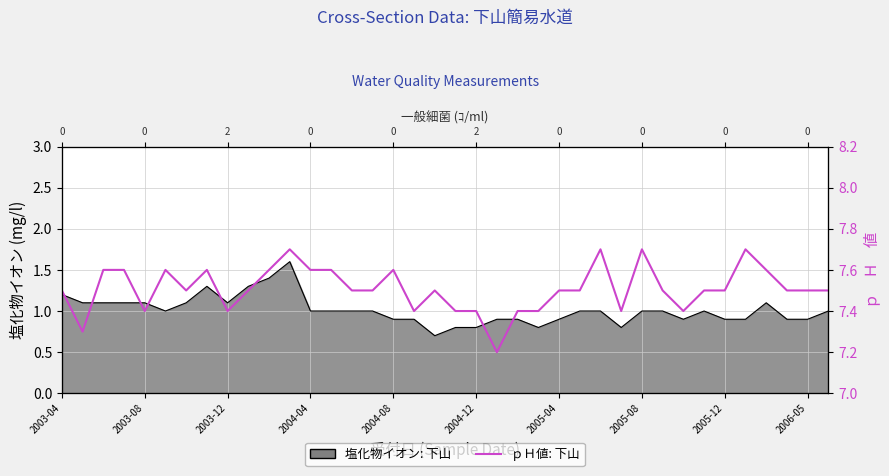

The value at 2003-12 is 3.7. True or false?

False